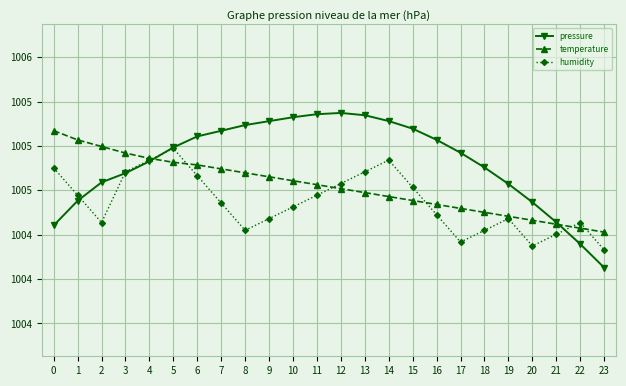

Is the value of humidity at 18 greater than the value of pressure at 17?

No